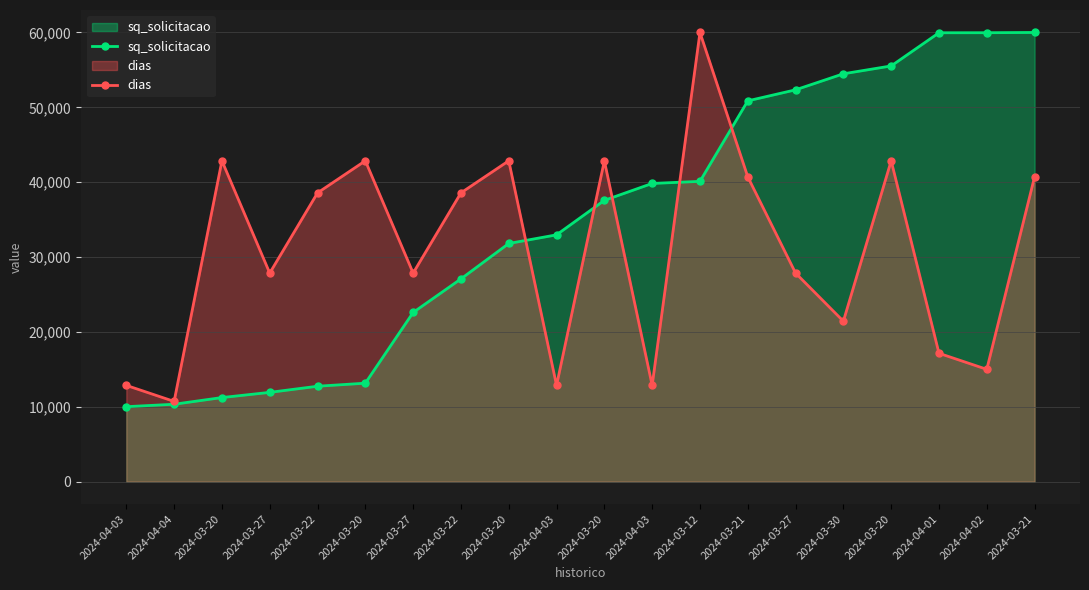

What is the value of the sq_solicitacao point at the 15th from the left?

11922.7